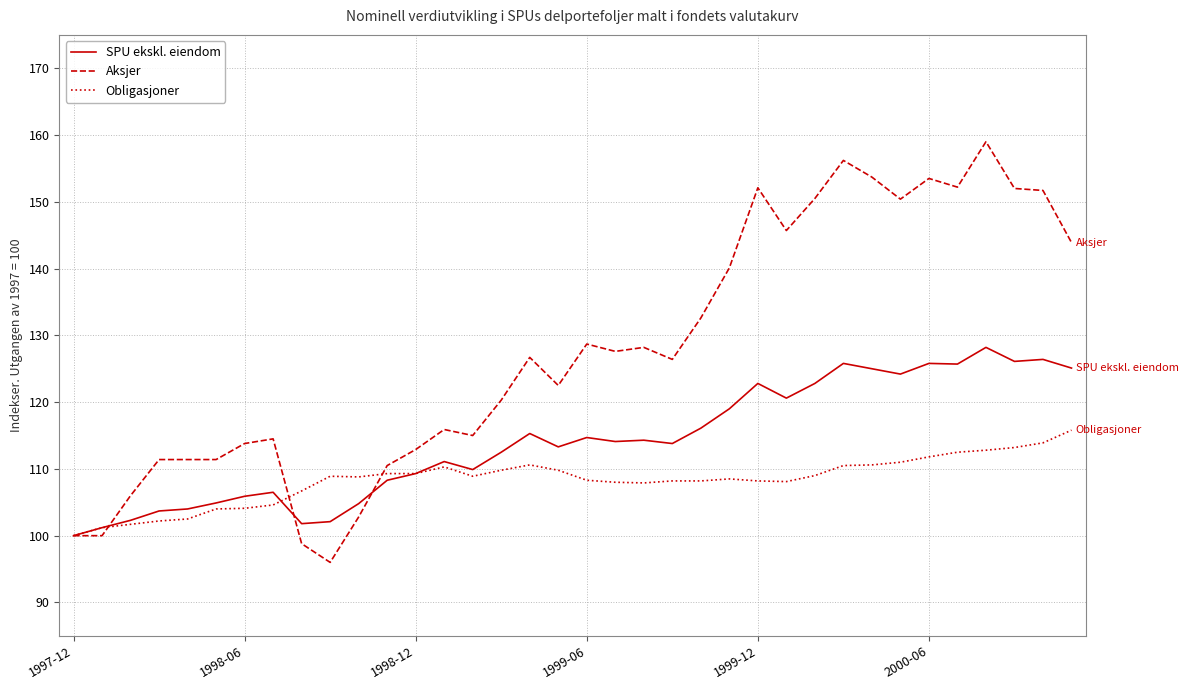

Which series has the largest total across all categories?

Aksjer